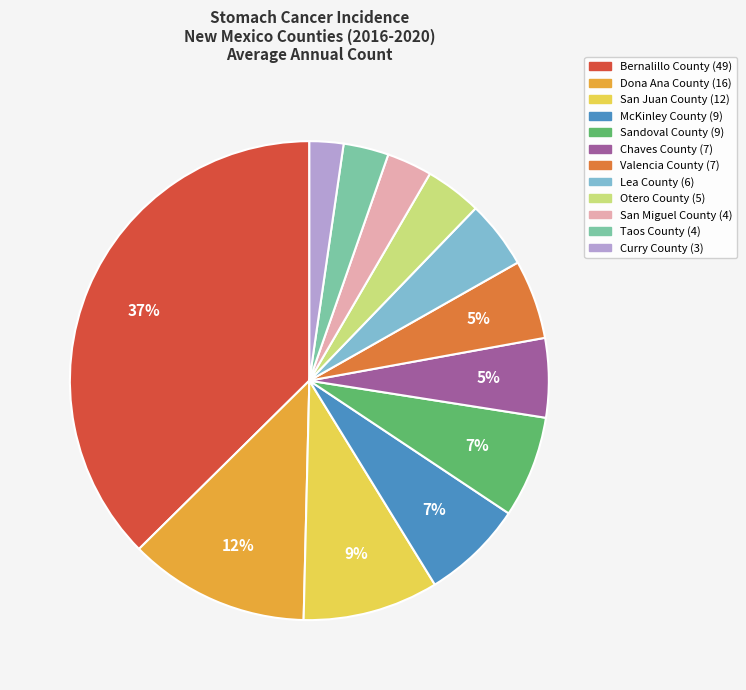

Is the sum of Lea County and Bernalillo County greater than half?

No